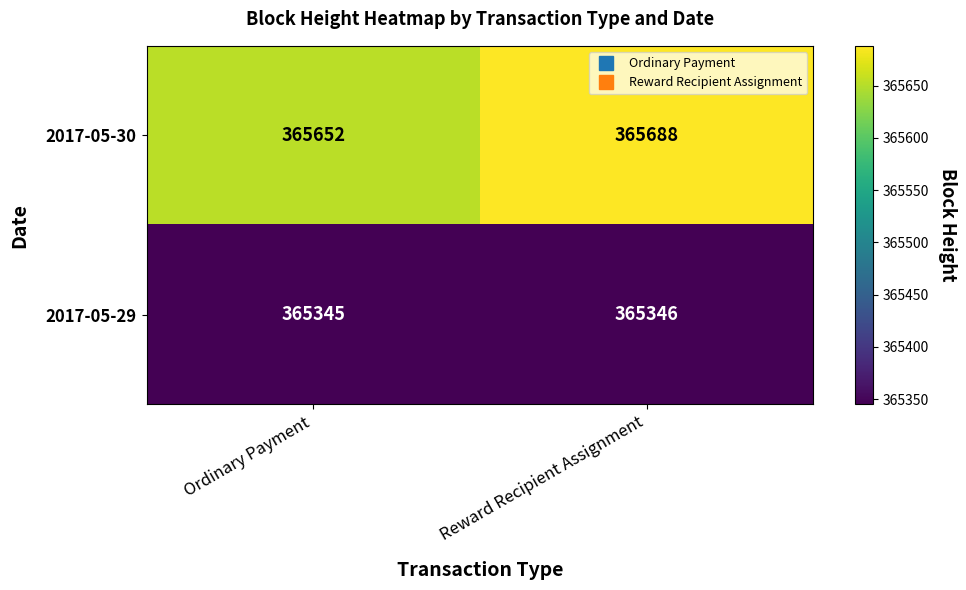

True or false: 2017-05-30 has a value of 365688 at Reward Recipient Assignment.

True